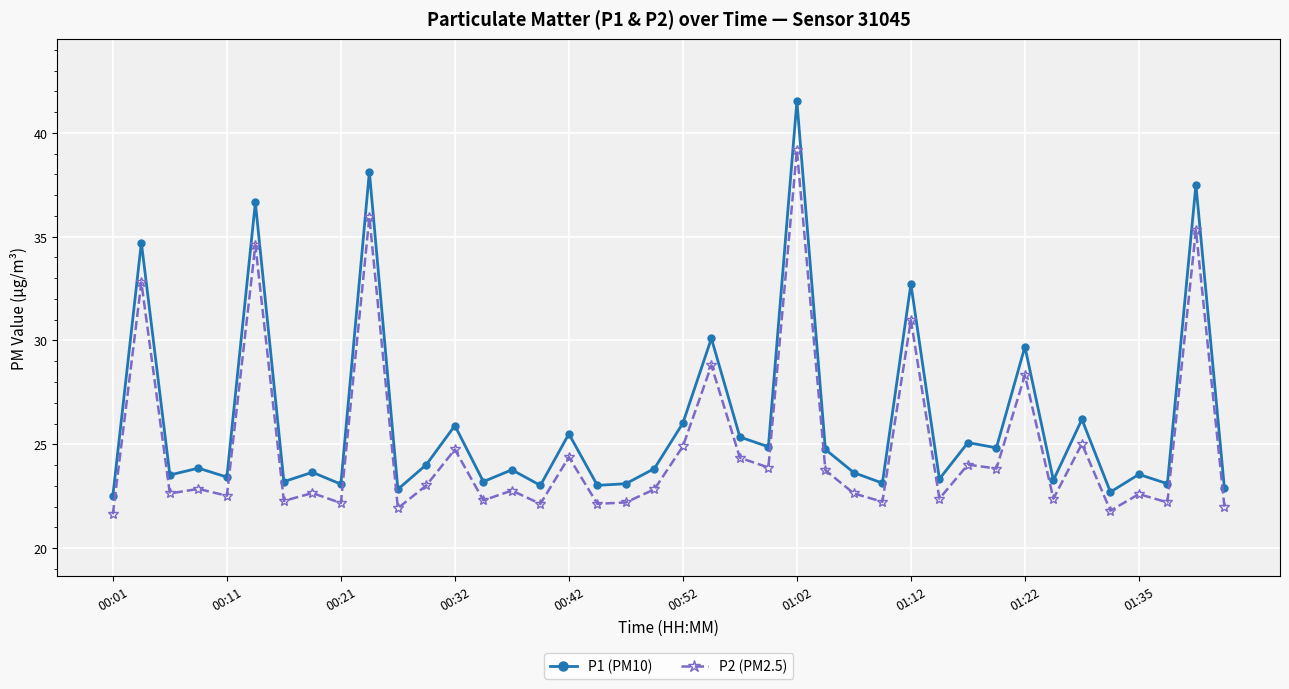

True or false: P1 (PM10) has more than 0 interior local peaks.

True